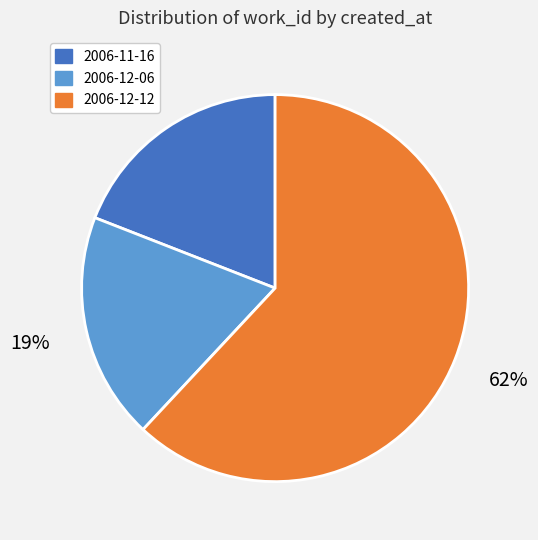

Count the number of slices in the pie.

3